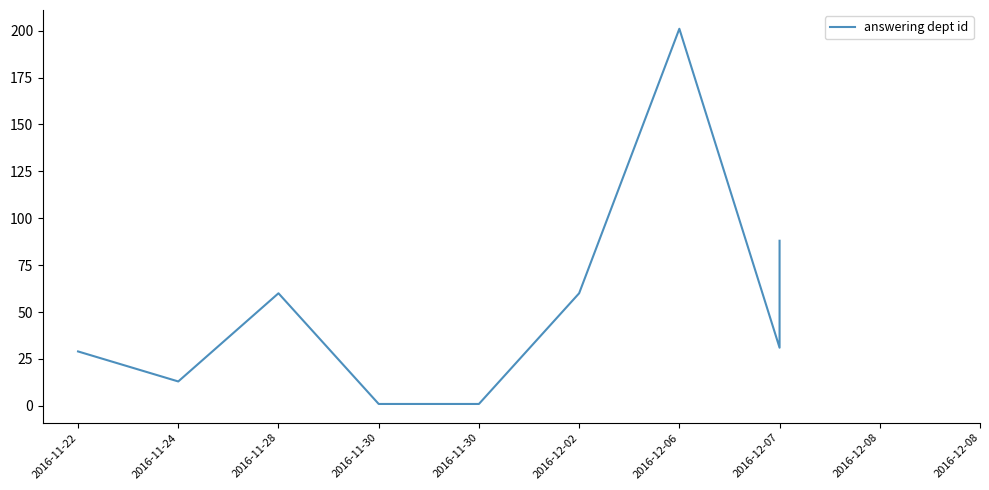

What is the maximum value shown in the chart?

201